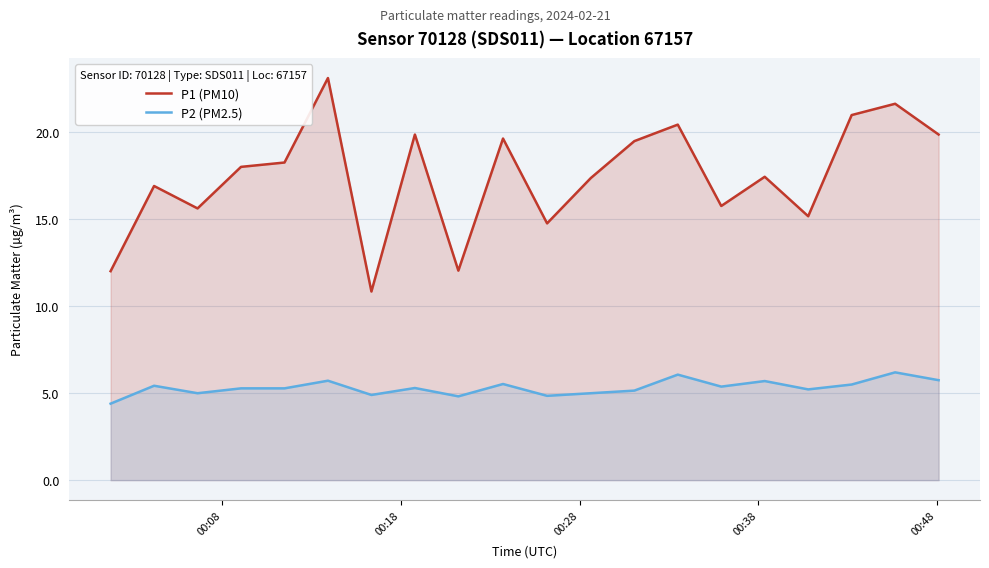

Which series has the widest spread of values?

P1 (PM10)